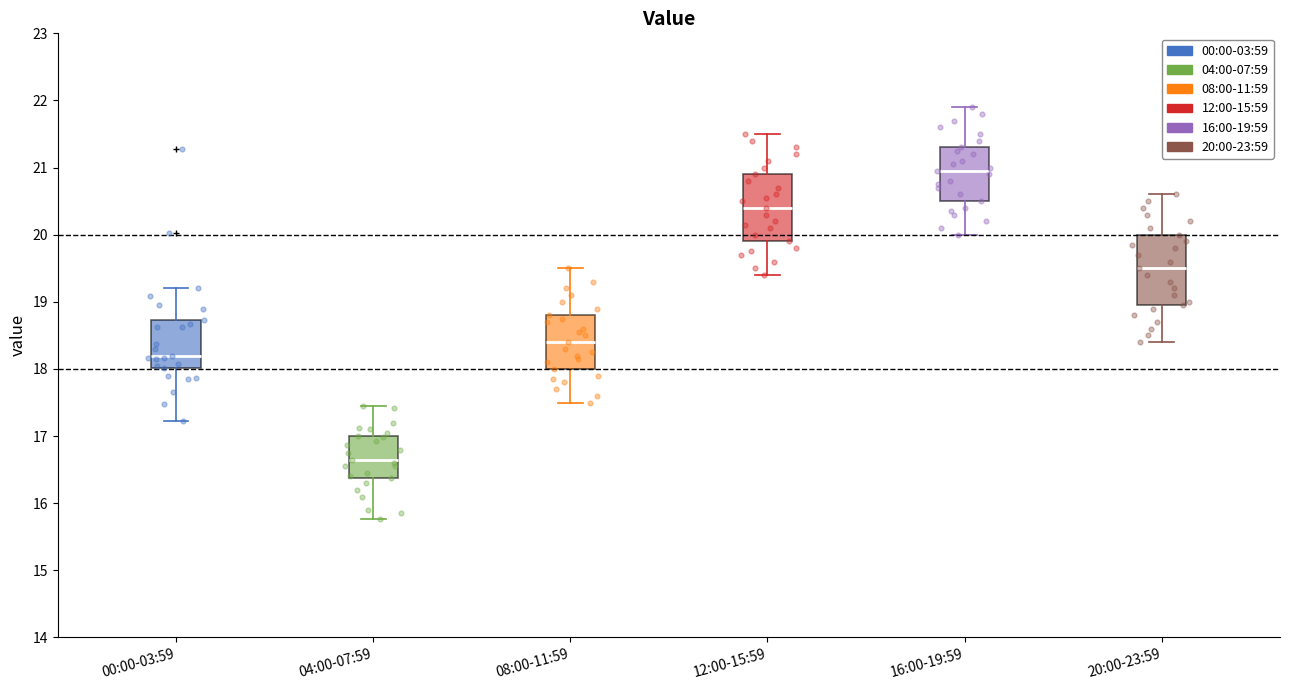

Where is the lower edge of the box for 04:00-07:59 on the y-axis? The values are not printed on the chart, so give them approximately, as read against the axis.

16.4